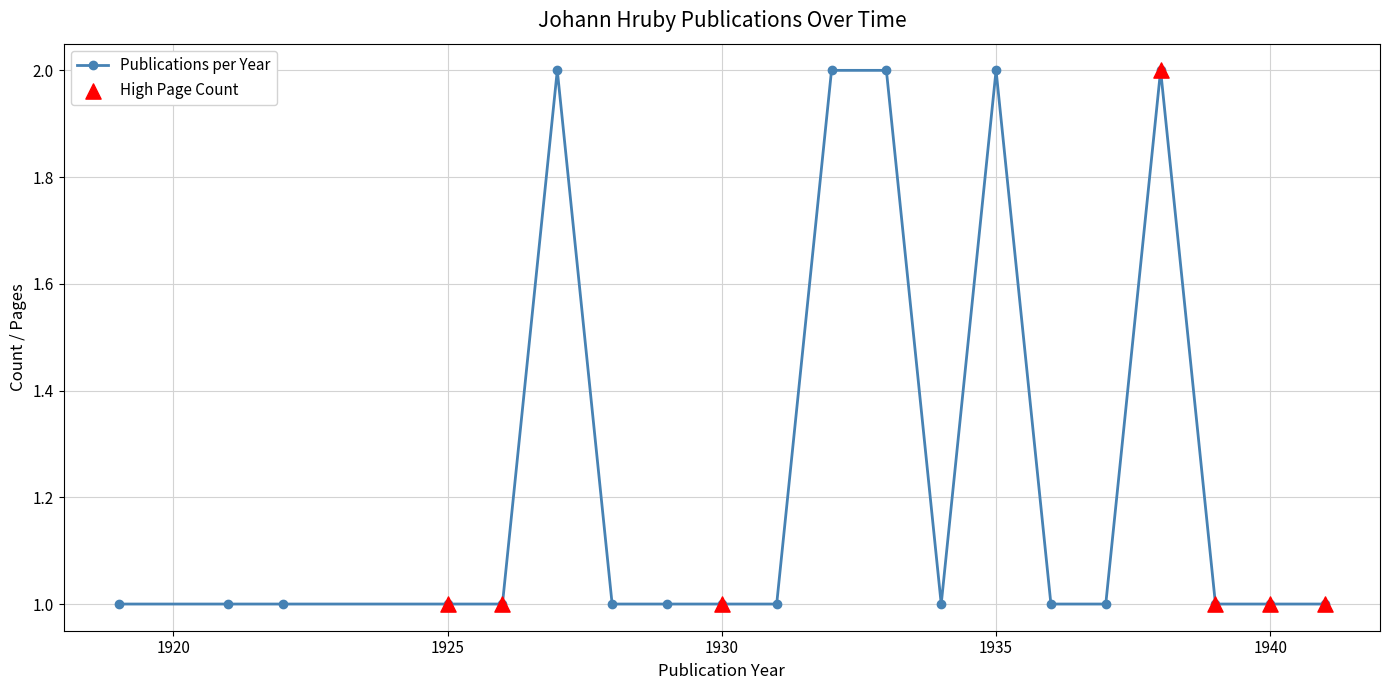

What is the sum of all values?

25